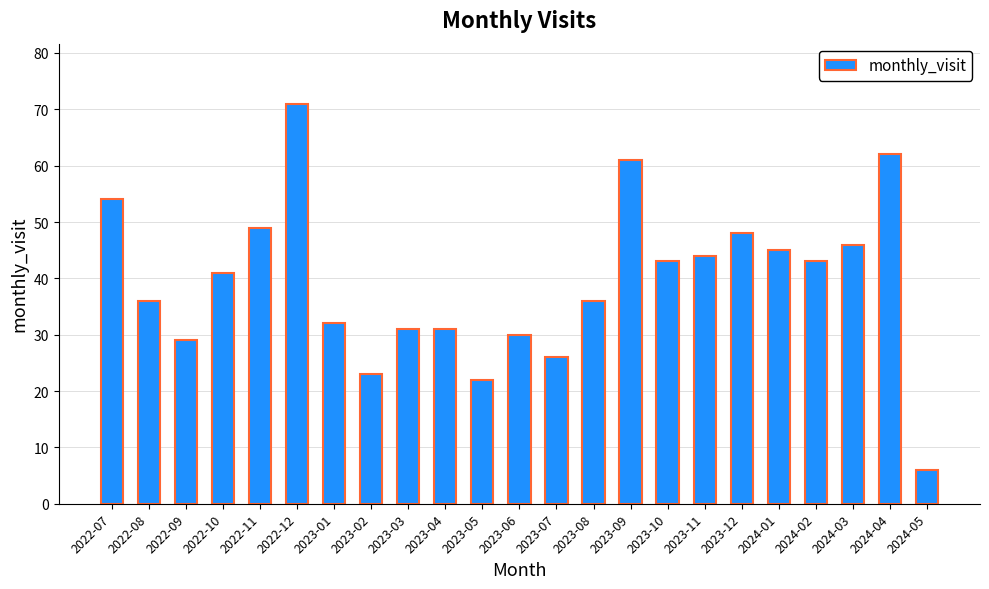

How many categories are shown in the chart?

23